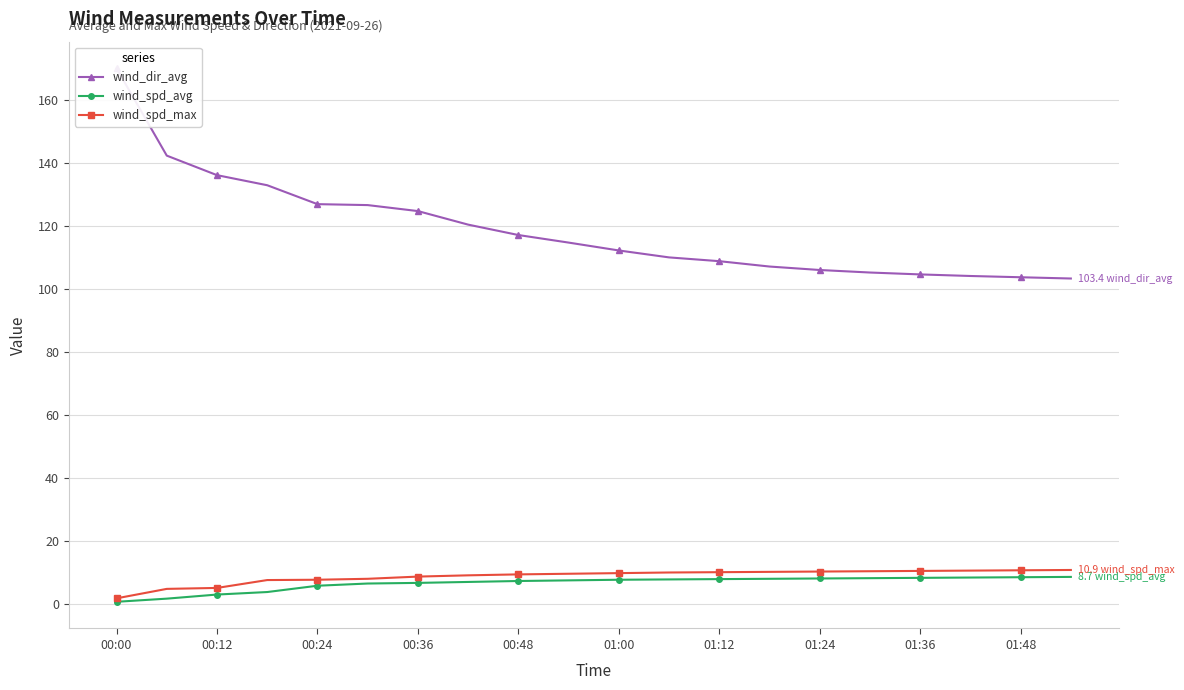

What is the minimum value for wind_spd_avg?

0.8